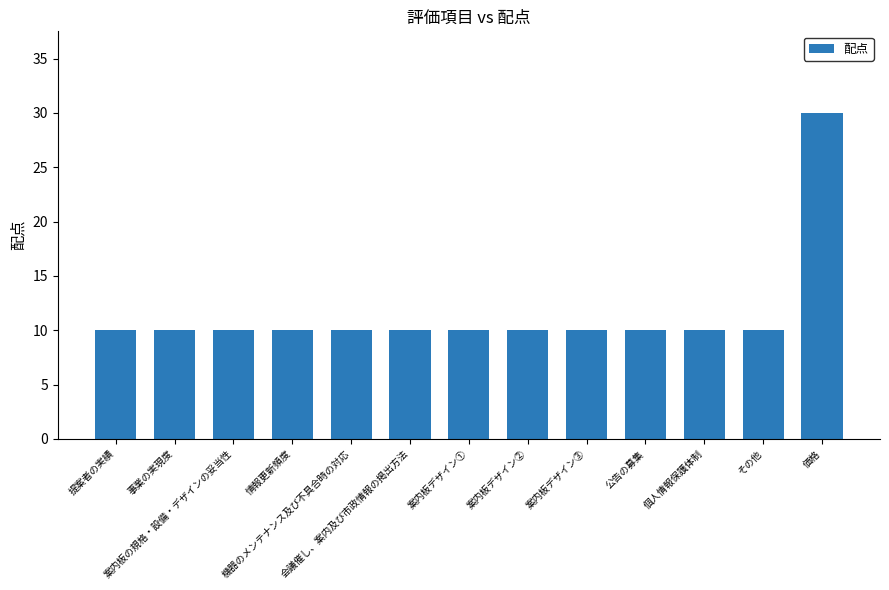

What is the average value?

12